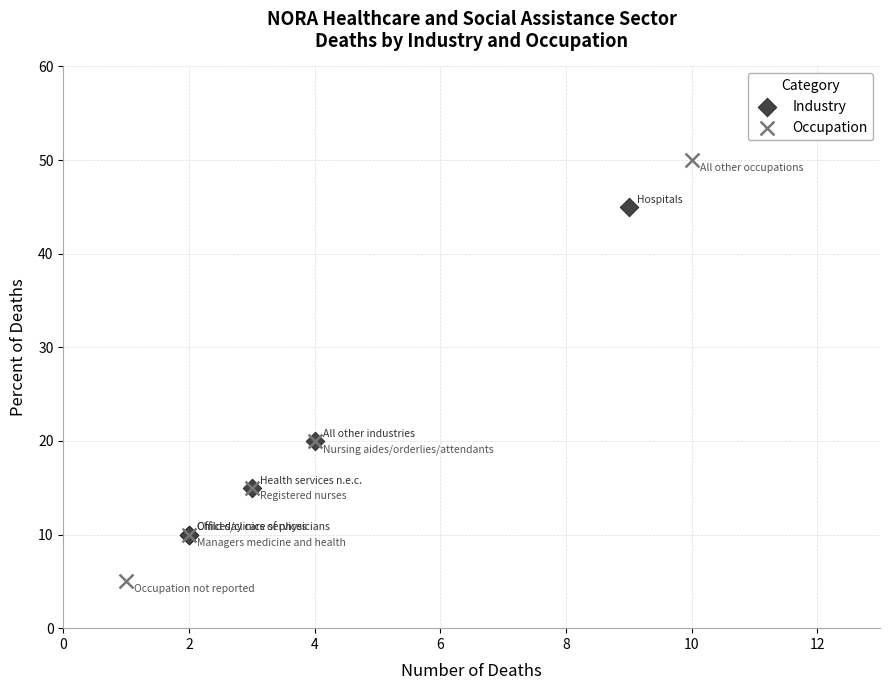

Which series contains the lowest Y value?

Occupation